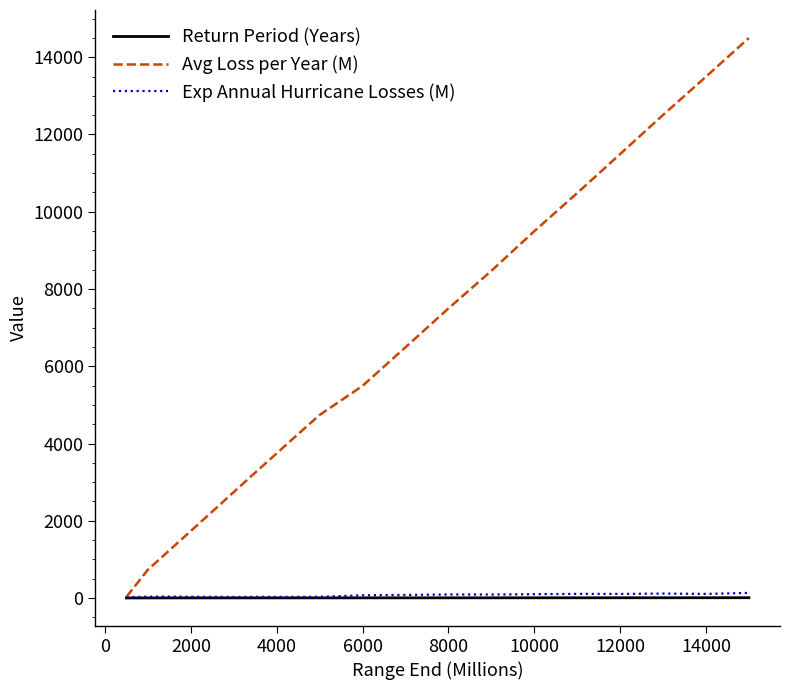

Which series has the largest total across all categories?

Avg Loss per Year (M)